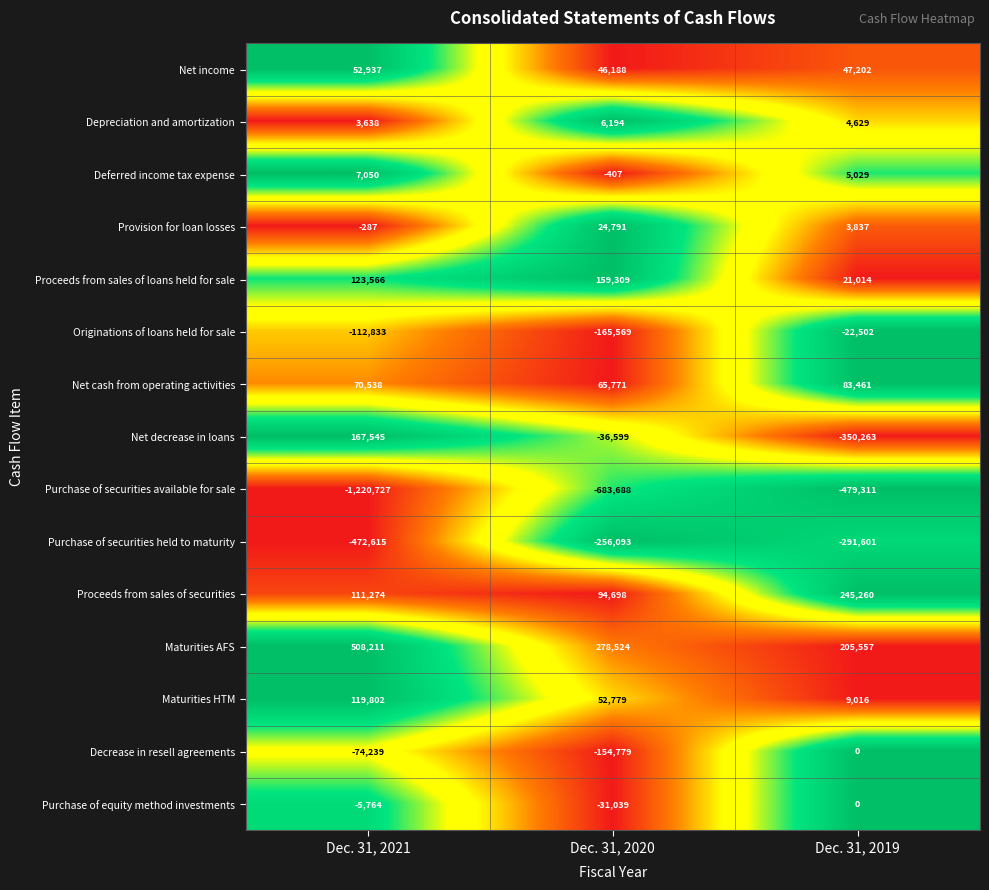

How many Originations of loans held for sale values are between -165569 and -22502?

3